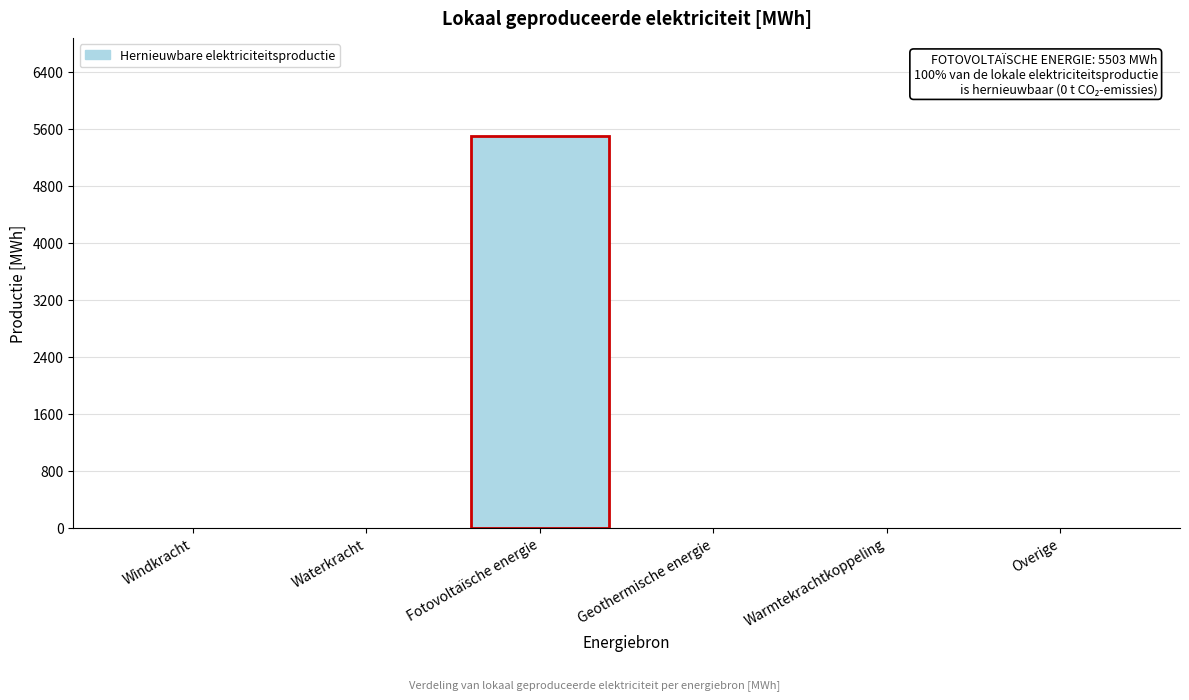

Reading left to right, extract all data points from this chart.

Windkracht=0.0	Waterkracht=0.0	Fotovoltaïsche energie=5503.0	Geothermische energie=0.0	Warmtekrachtkoppeling=0.0	Overige=0.0